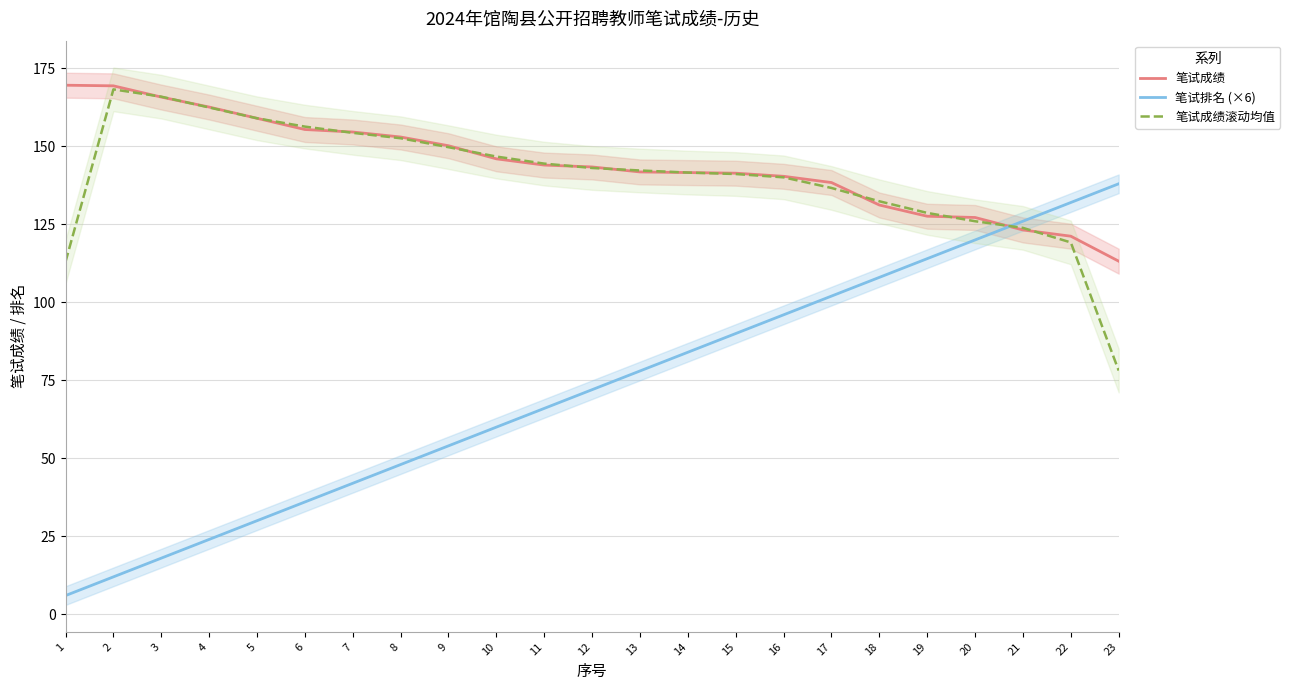

Rank the series at 15 from lowest to highest value.

笔试排名 (×6), 笔试成绩滚动均值, 笔试成绩